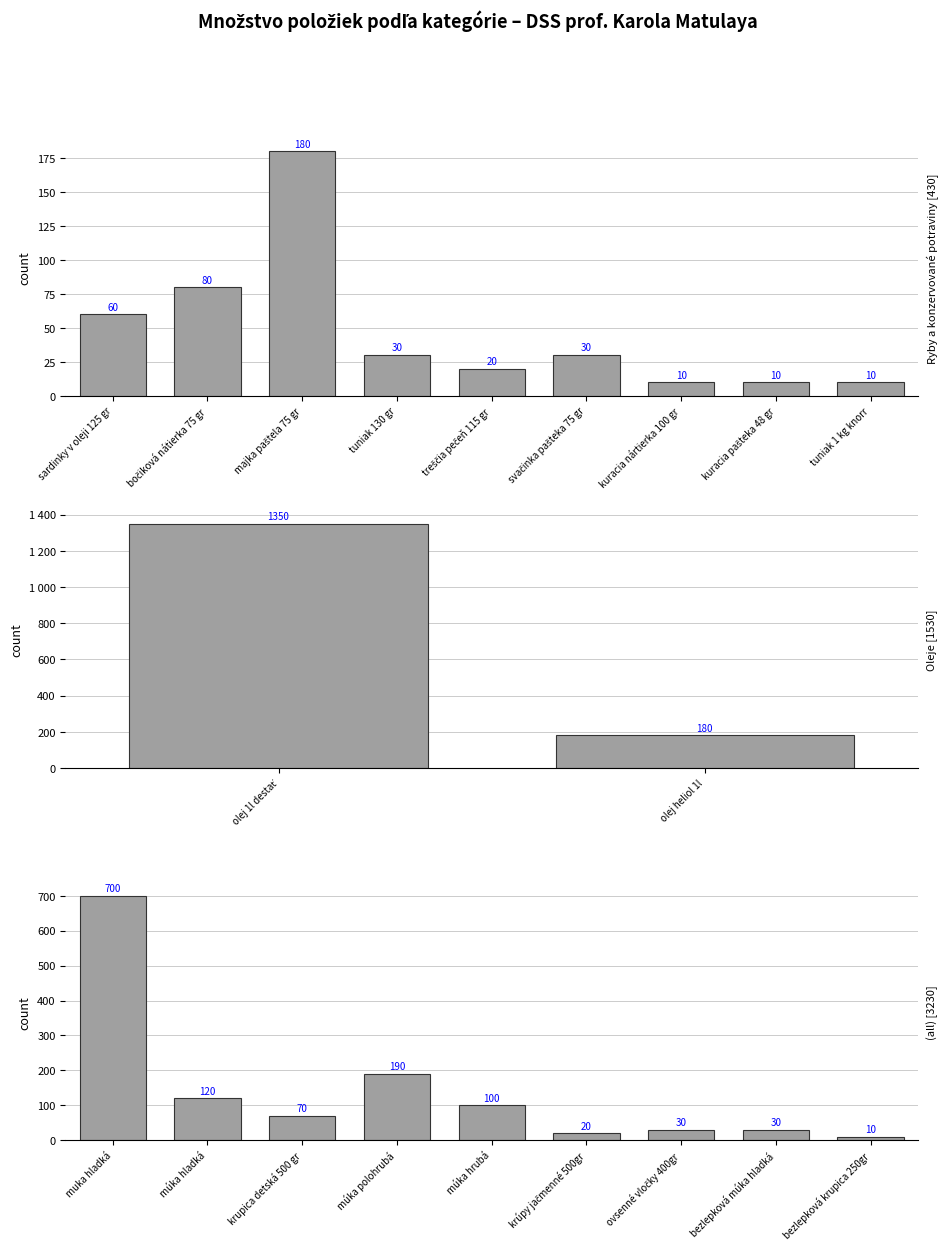

How many data points does each series have?

20